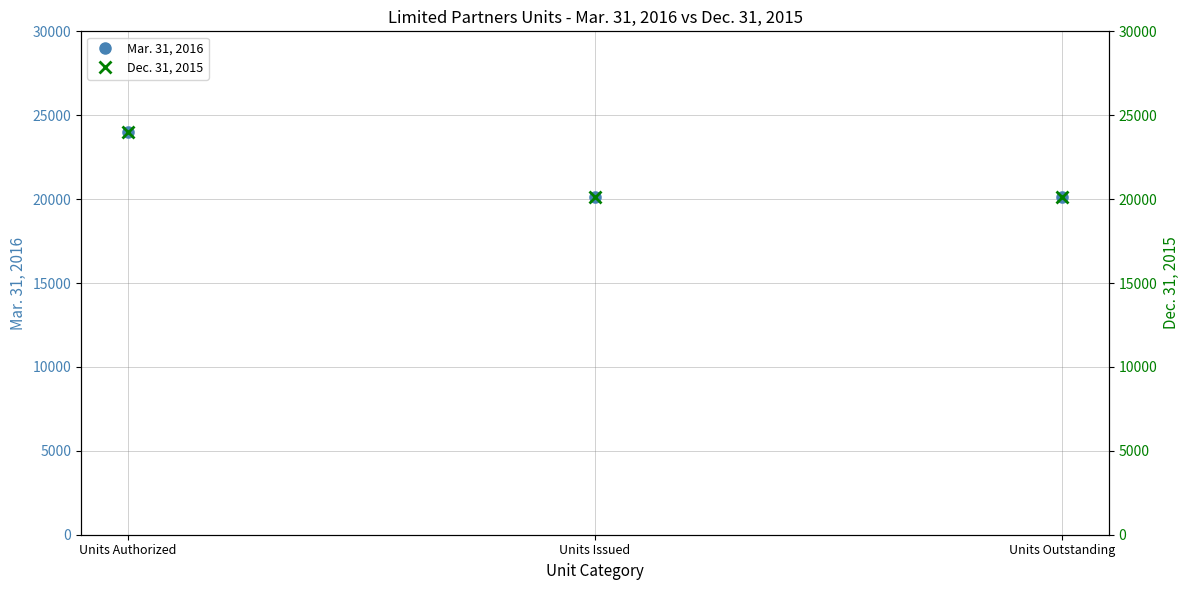

The value of Dec. 31, 2015 at Units Issued is 20105. True or false?

True